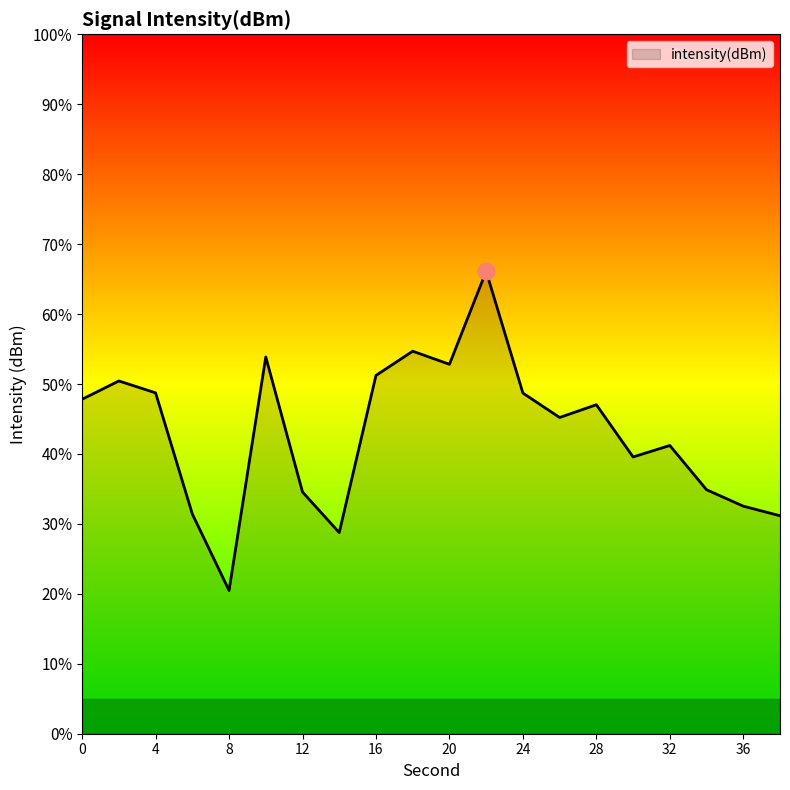

What is the difference between the maximum and minimum values?

45.6